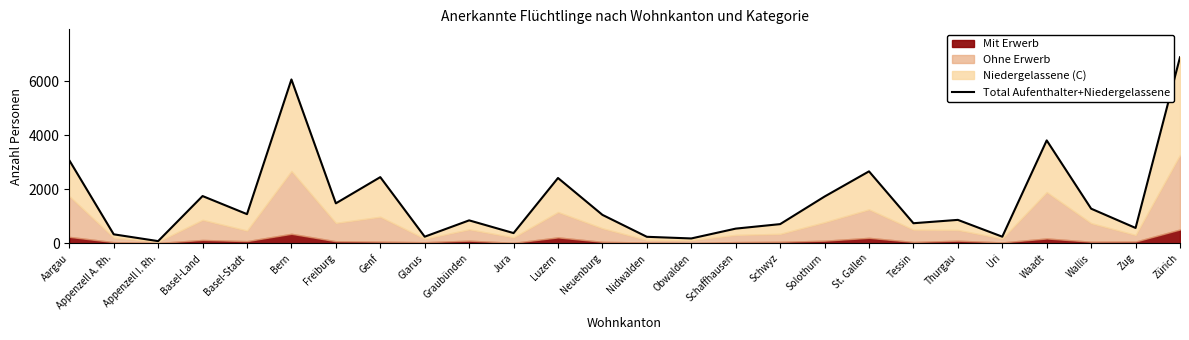

Where is the first local maximum?

Basel-Land